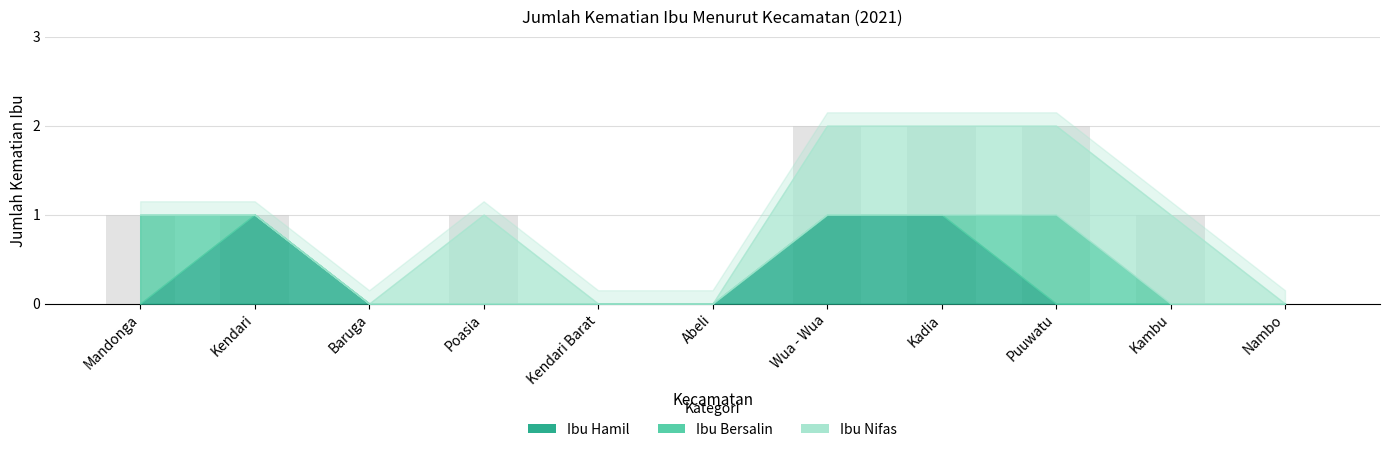

Are the bars horizontal?

No